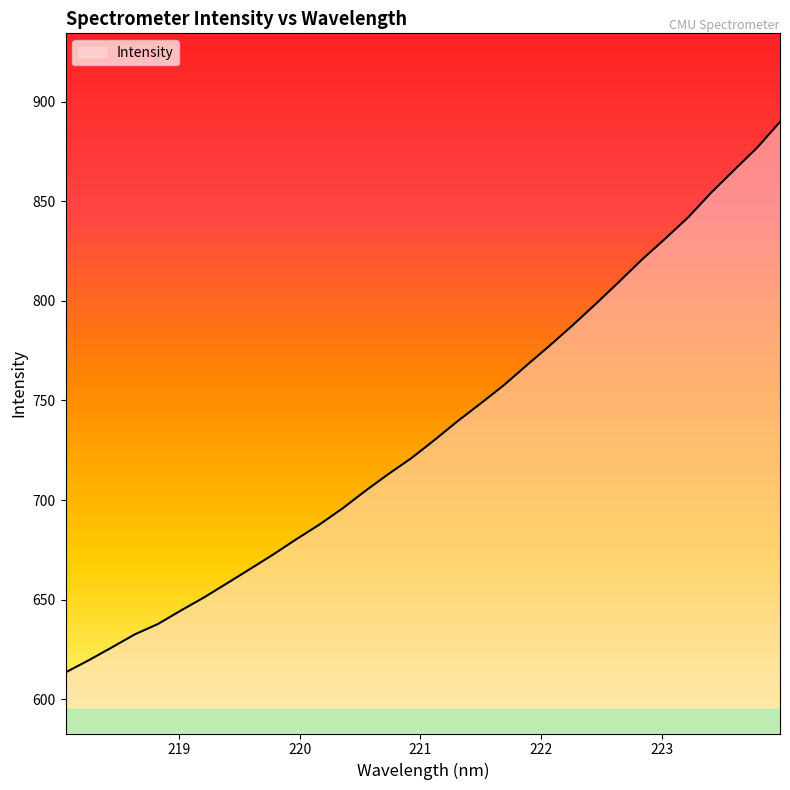

What is the smallest value displayed?

613.5